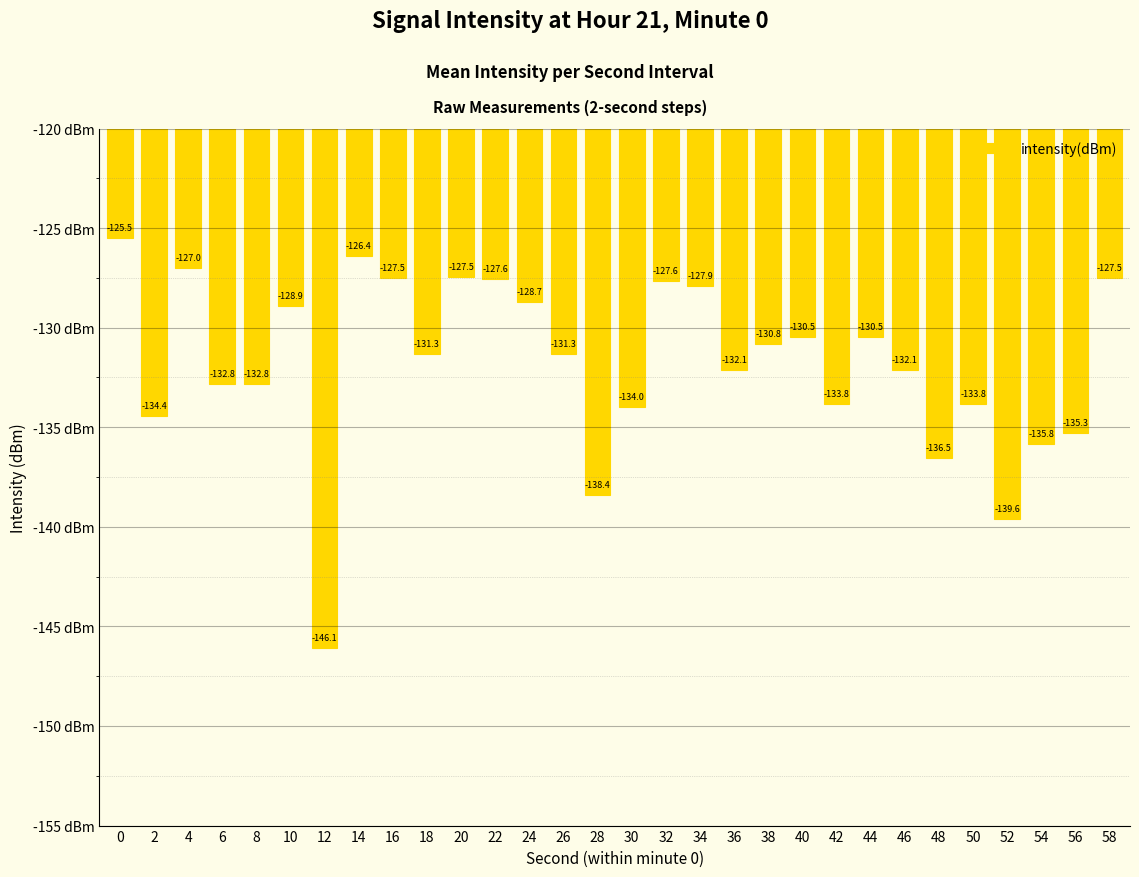

True or false: the data shows -42.3 at 42.

False